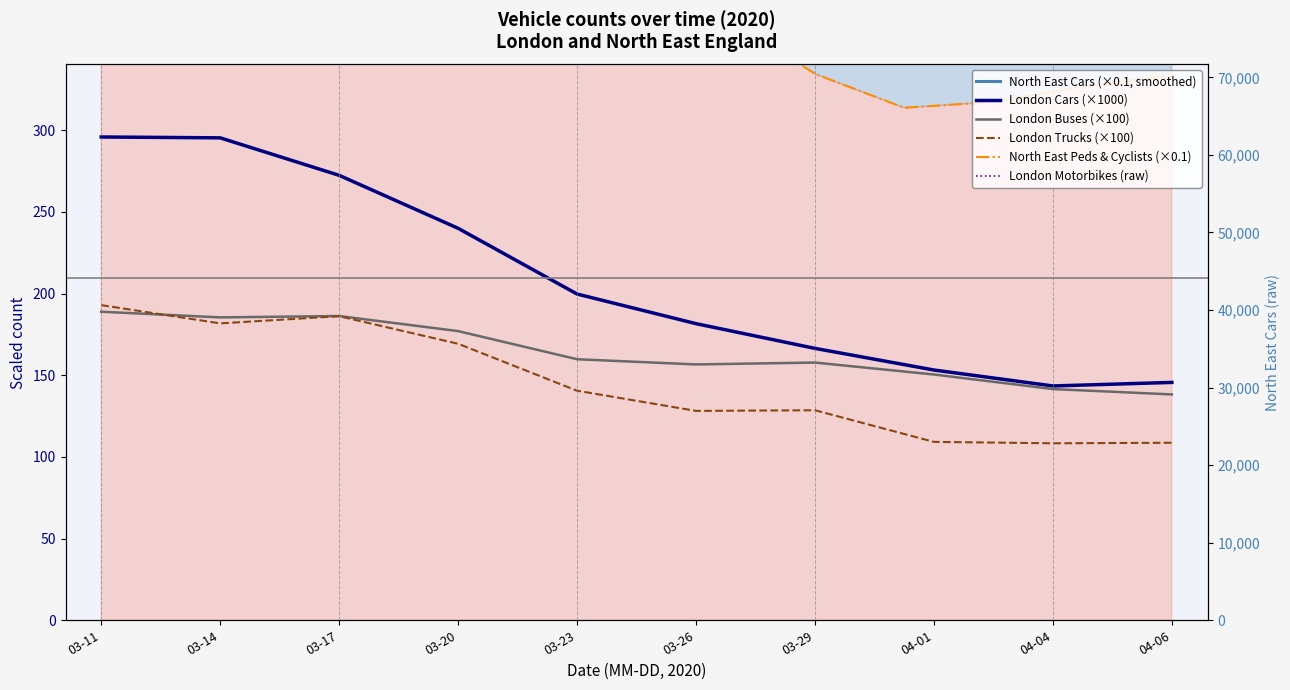

Which series has the largest total across all categories?

London Motorbikes